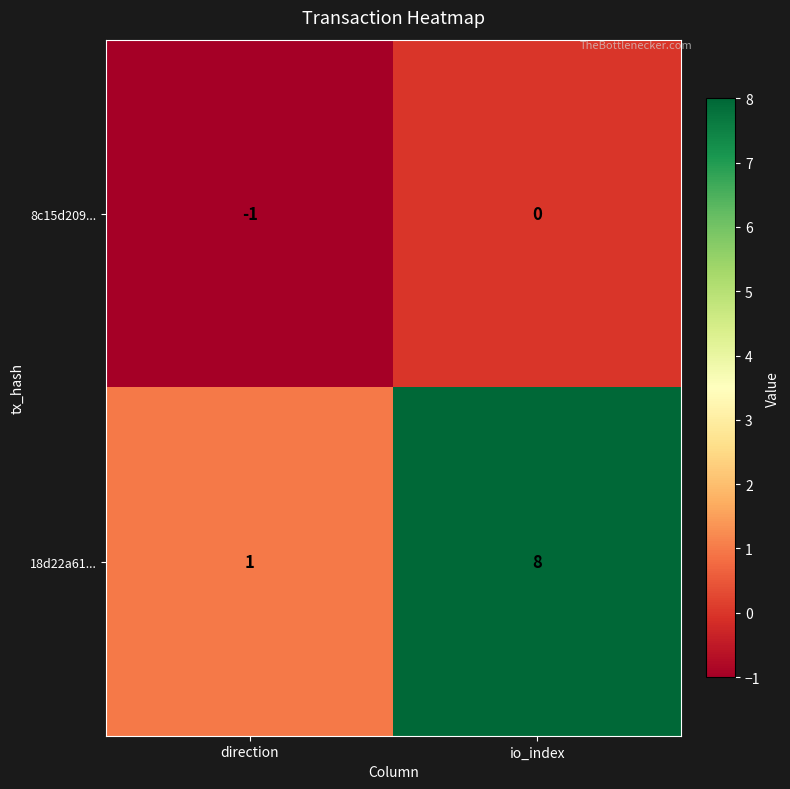

Reading left to right, extract all data points from this chart.

8c15d209...: direction=-1	io_index=0
18d22a61...: direction=1	io_index=8